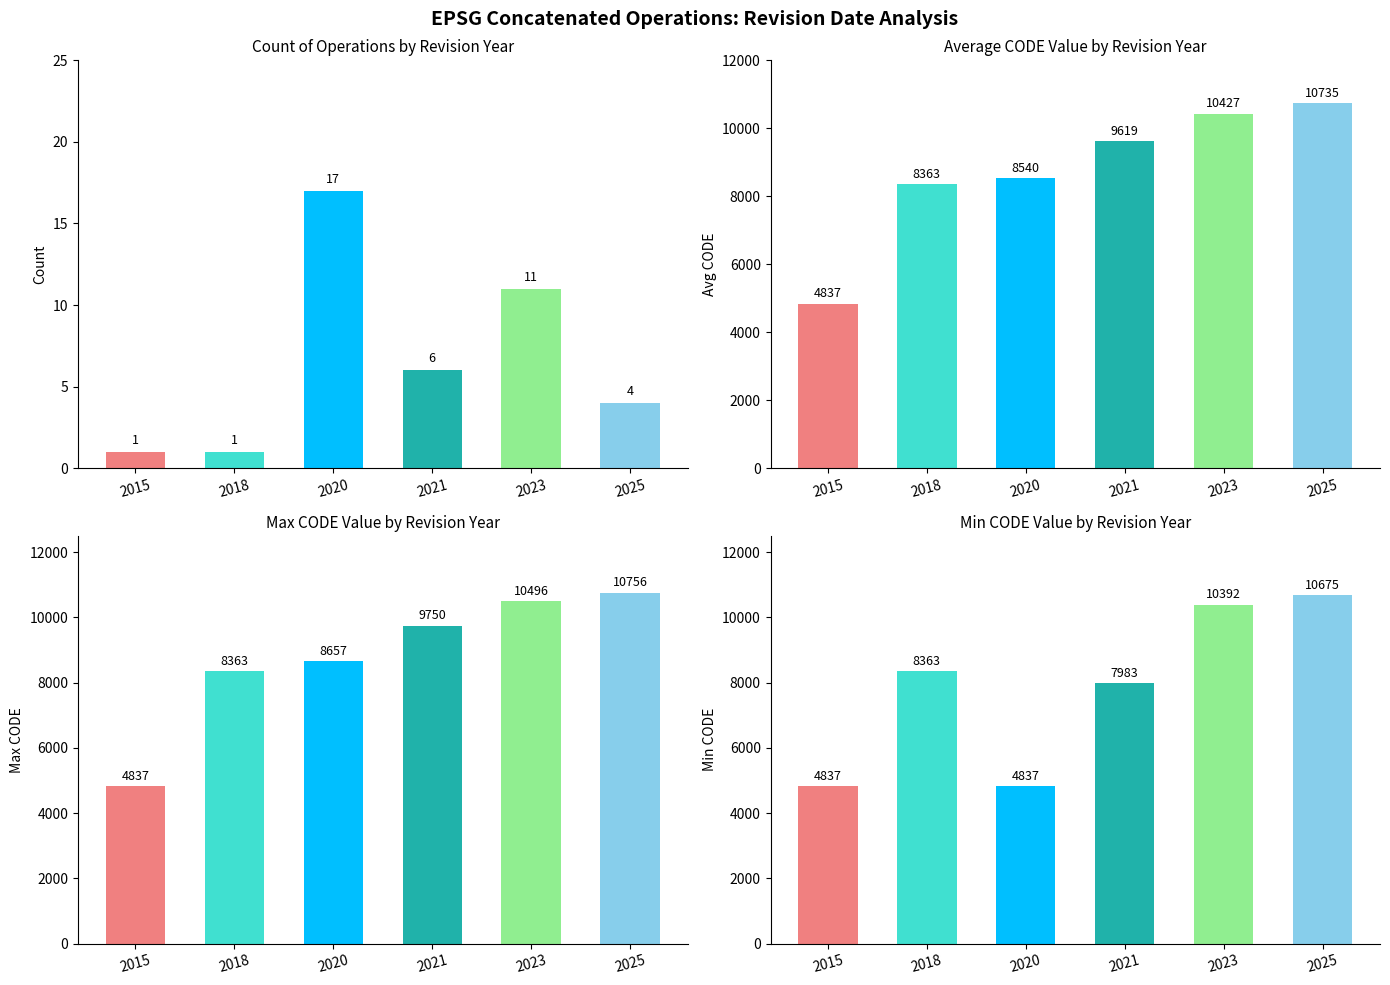

At which category is the sum across all series the highest?

2025